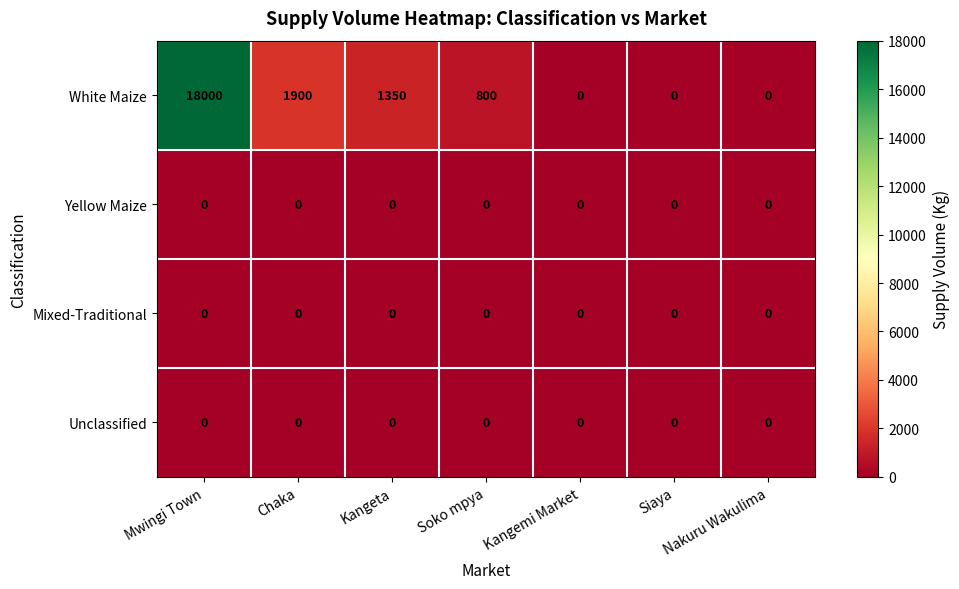

What value does the White Maize series have at Kangeta, to the nearest 10?

1350